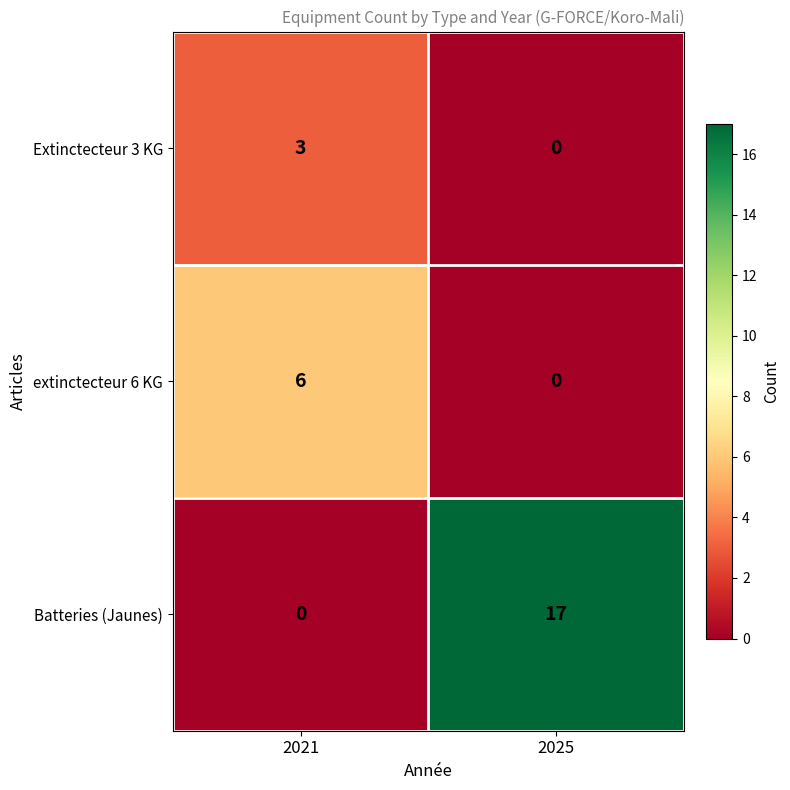

Between 2021 and 2025, which series saw the biggest shift?

Batteries (Jaunes)